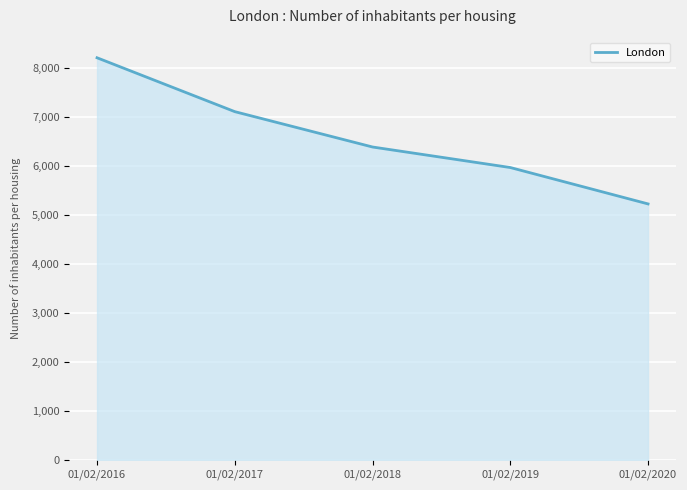

List the labels in order of value, smallest first.

01/02/2020, 01/02/2019, 01/02/2018, 01/02/2017, 01/02/2016